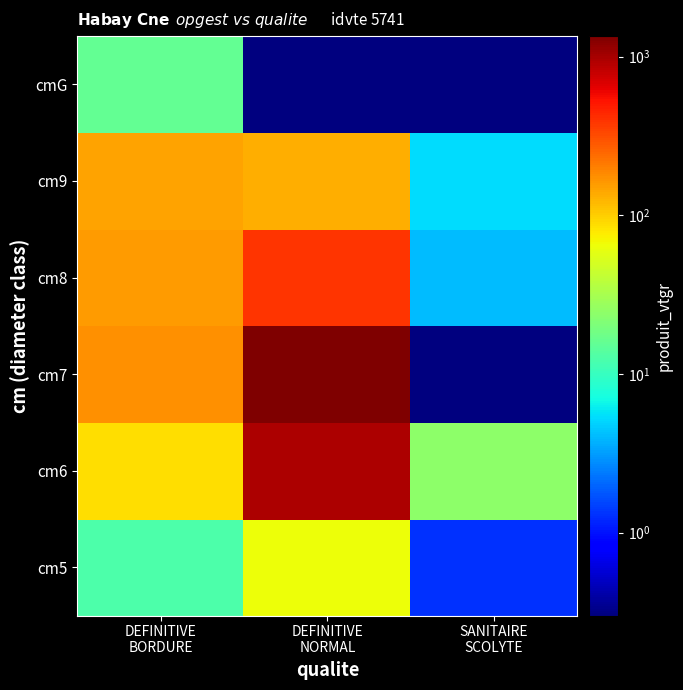

Which label corresponds to the smallest value in the chart?

SANITAIRE
SCOLYTE